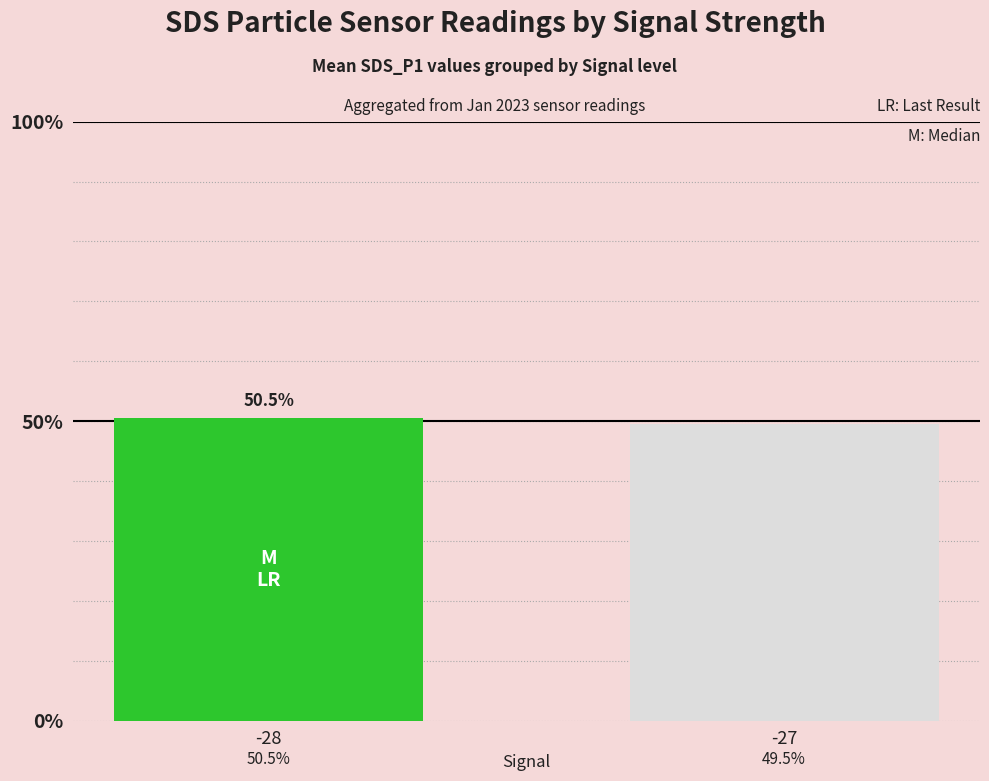

List the labels in order of value, largest first.

-28, -27